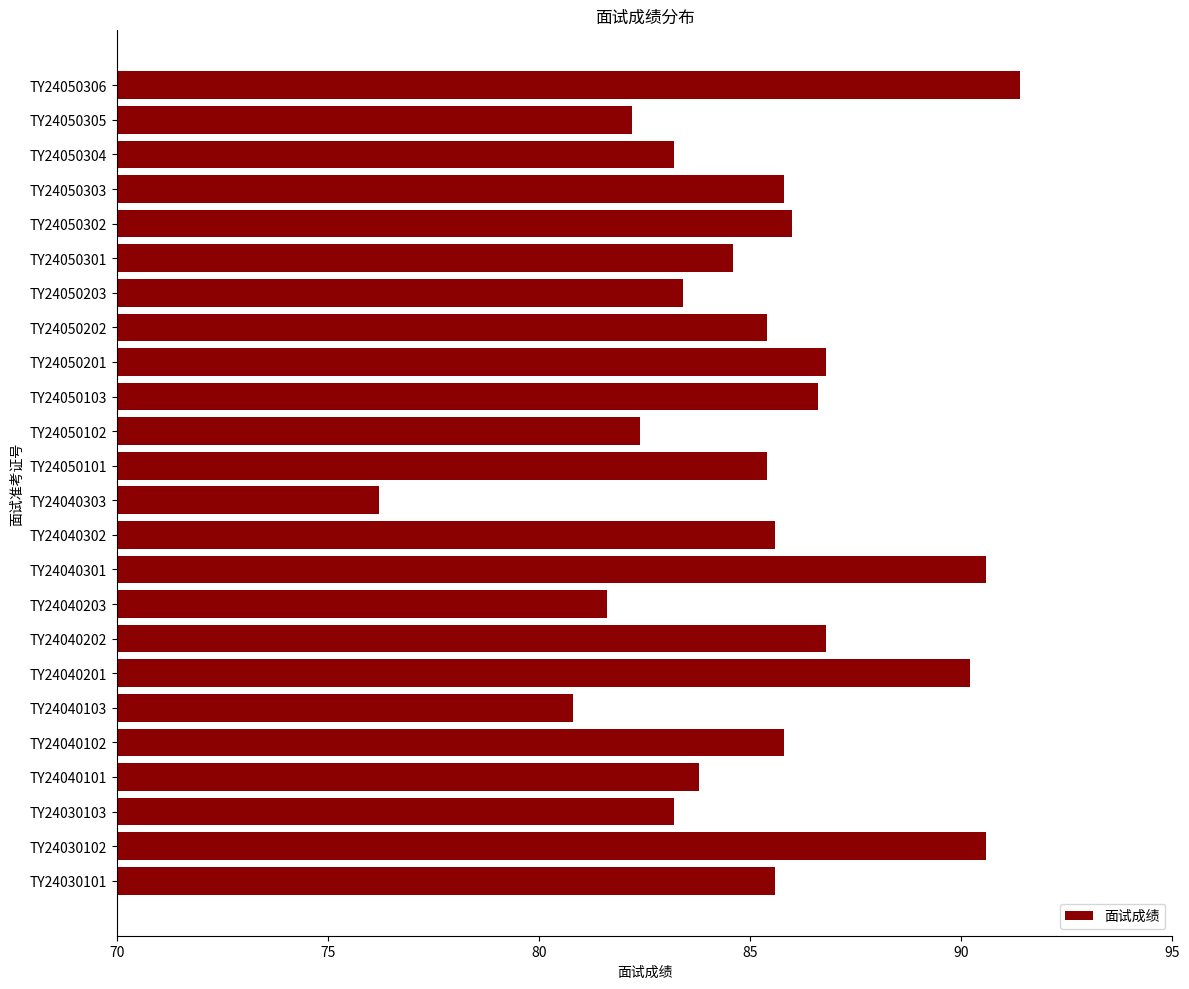

Between TY24040203 and TY24050304, which is larger?

TY24050304